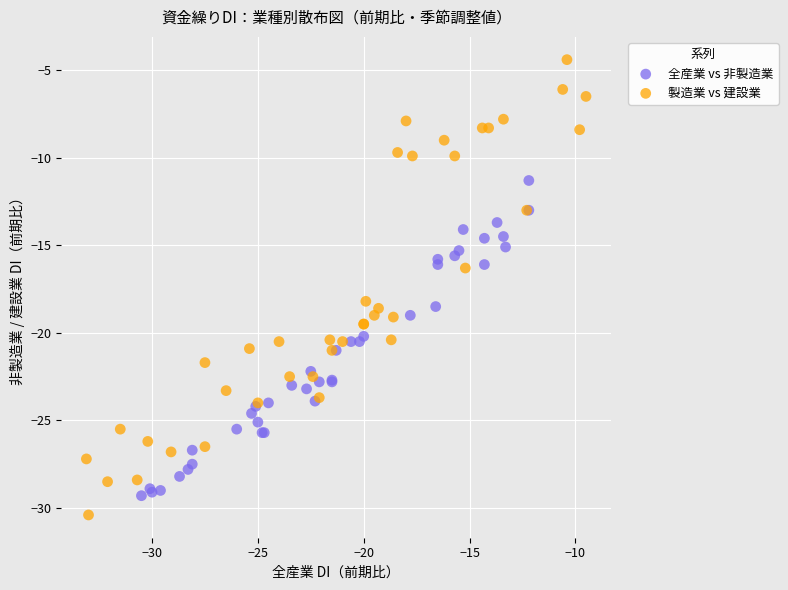

Which series has the widest spread of Y values?

製造業 vs 建設業